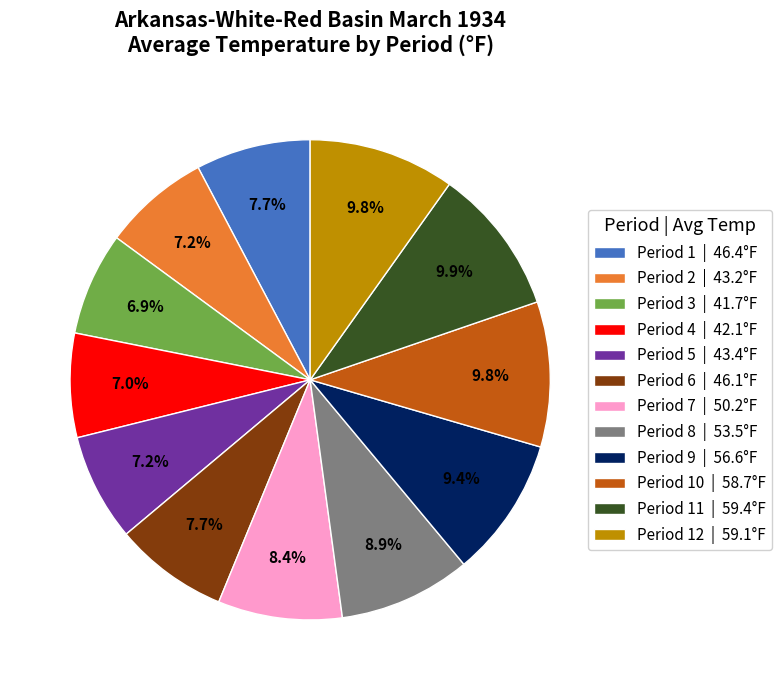

Between Period 5 | 43.4°F and Period 11 | 59.4°F, which is larger?

Period 11 | 59.4°F